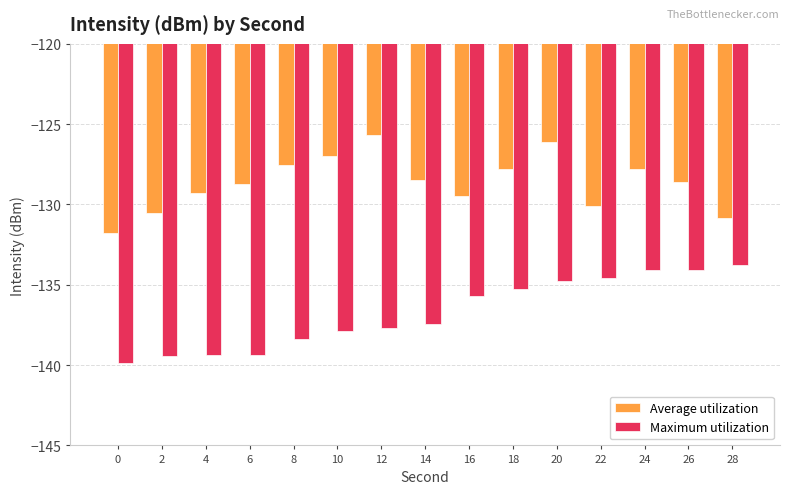

What is the approximate value of Average utilization at 14?

-128.5